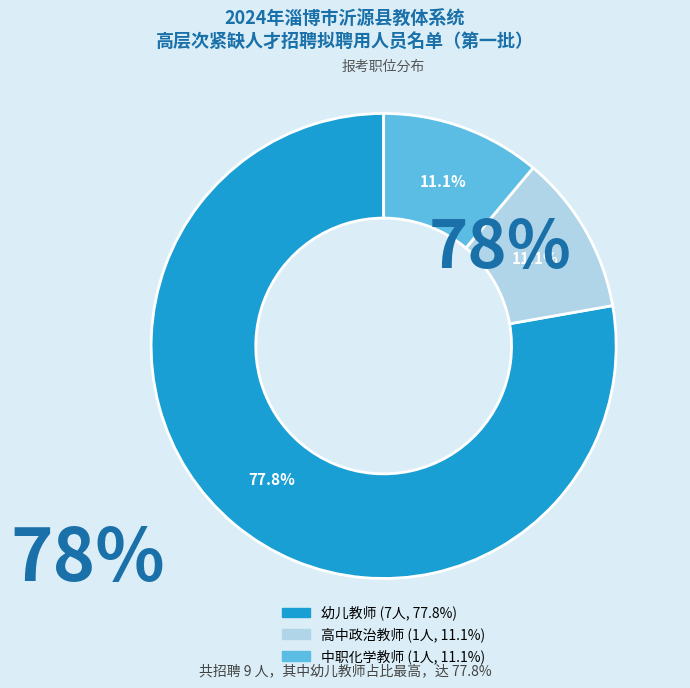

True or false: 高中政治教师 accounts for 17% of the total.

False